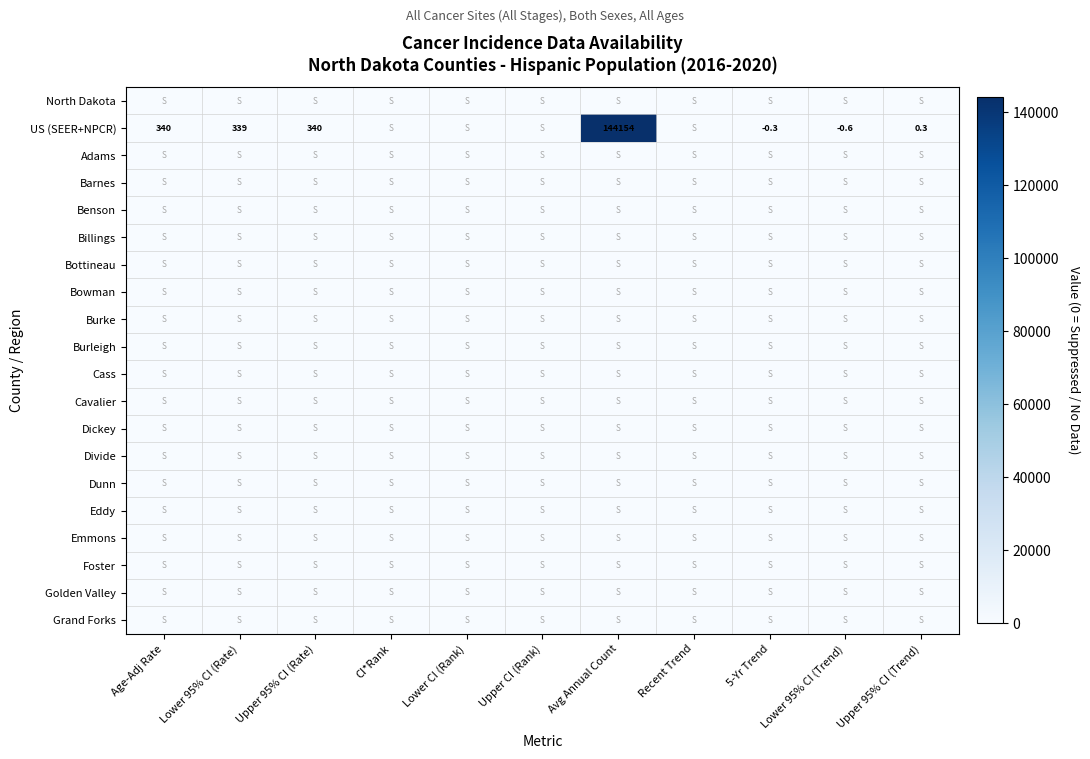

How many data points does each series have?

11